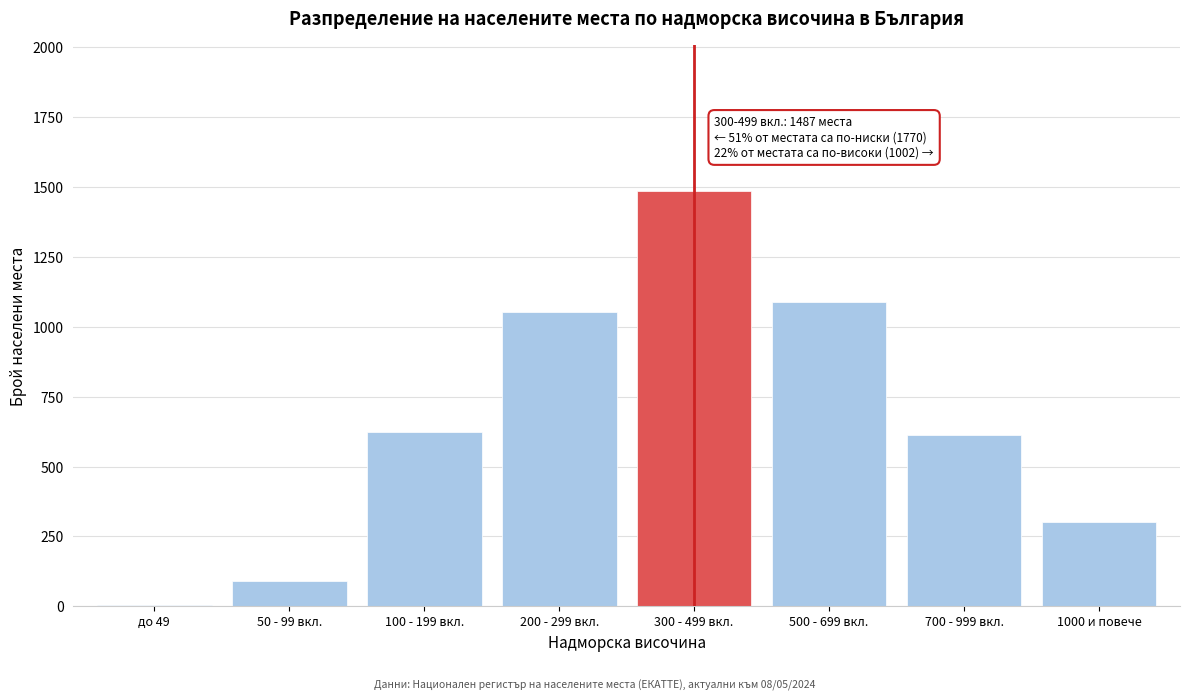

Reading left to right, list all the values displayed in this chart.

до 49=4	50 - 99 вкл.=89	100 - 199 вкл.=623	200 - 299 вкл.=1054	300 - 499 вкл.=1487	500 - 699 вкл.=1089	700 - 999 вкл.=612	1000 и повече=301